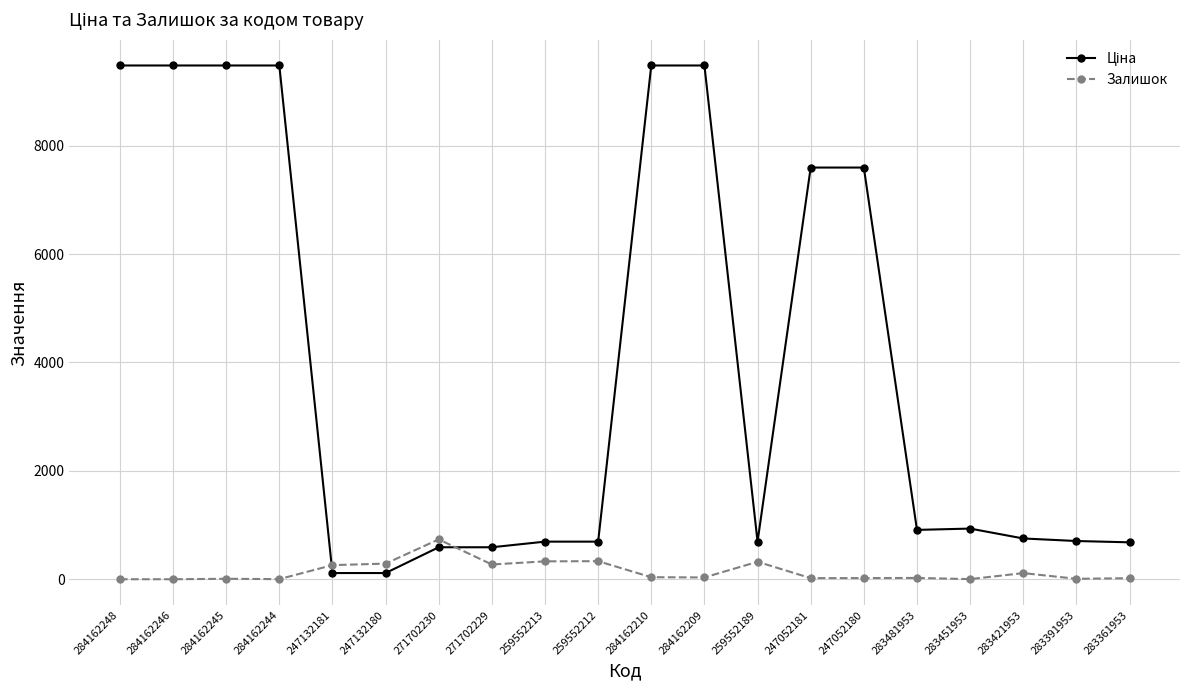

True or false: Залишок has a value of 0.0 at 284162248.

True